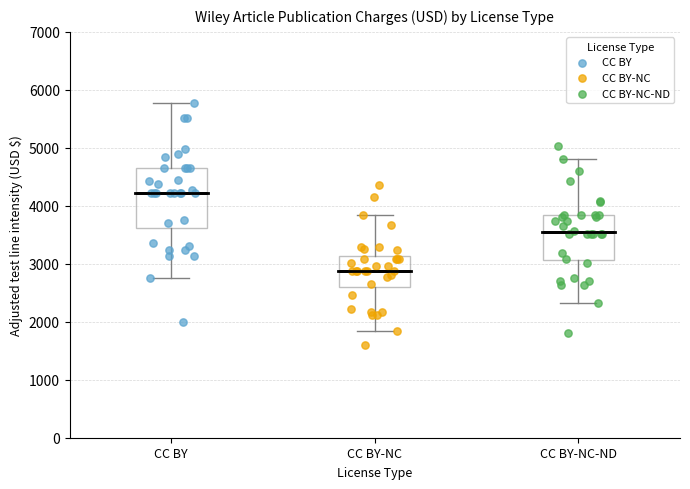

Reading left to right, transcribe this box plot: for each box, give where its median line is, the range the box spans, and where its two whiskers end, as read against the y-axis. The values are not printed on the chart, so give them approximately, as read against the axis.

CC BY: median 4200, box 3600 to 4700, whiskers 2800 to 5800
CC BY-NC: median 2900, box 2600 to 3100, whiskers 1800 to 3800
CC BY-NC-ND: median 3500, box 3100 to 3800, whiskers 2300 to 4800